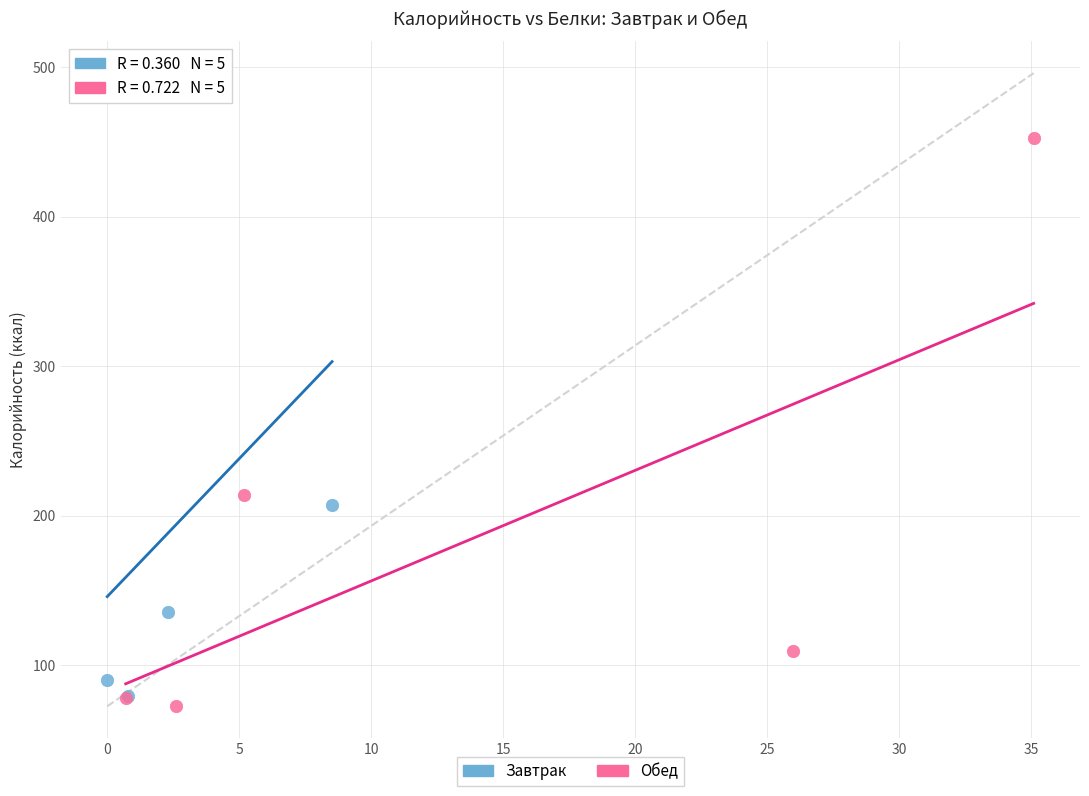

Which series reaches the maximum Y coordinate?

Завтрак